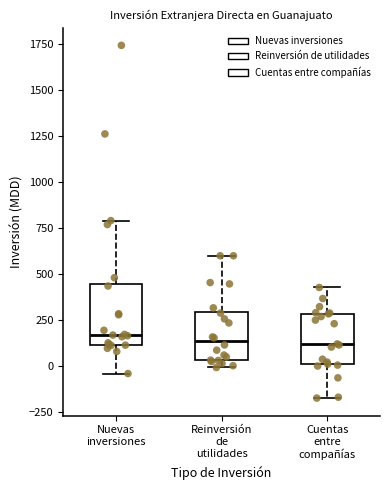

Reading left to right, transcribe this box plot: for each box, give where its median line is, the range the box spans, and where its two whiskers end, as read against the y-axis. The values are not printed on the chart, so give them approximately, as read against the axis.

Nuevas inversiones: median 150, box 100 to 450, whiskers -50 to 800
Reinversión de utilidades: median 150, box 50 to 300, whiskers 0 to 600
Cuentas entre compañías: median 100, box 0 to 300, whiskers -200 to 450